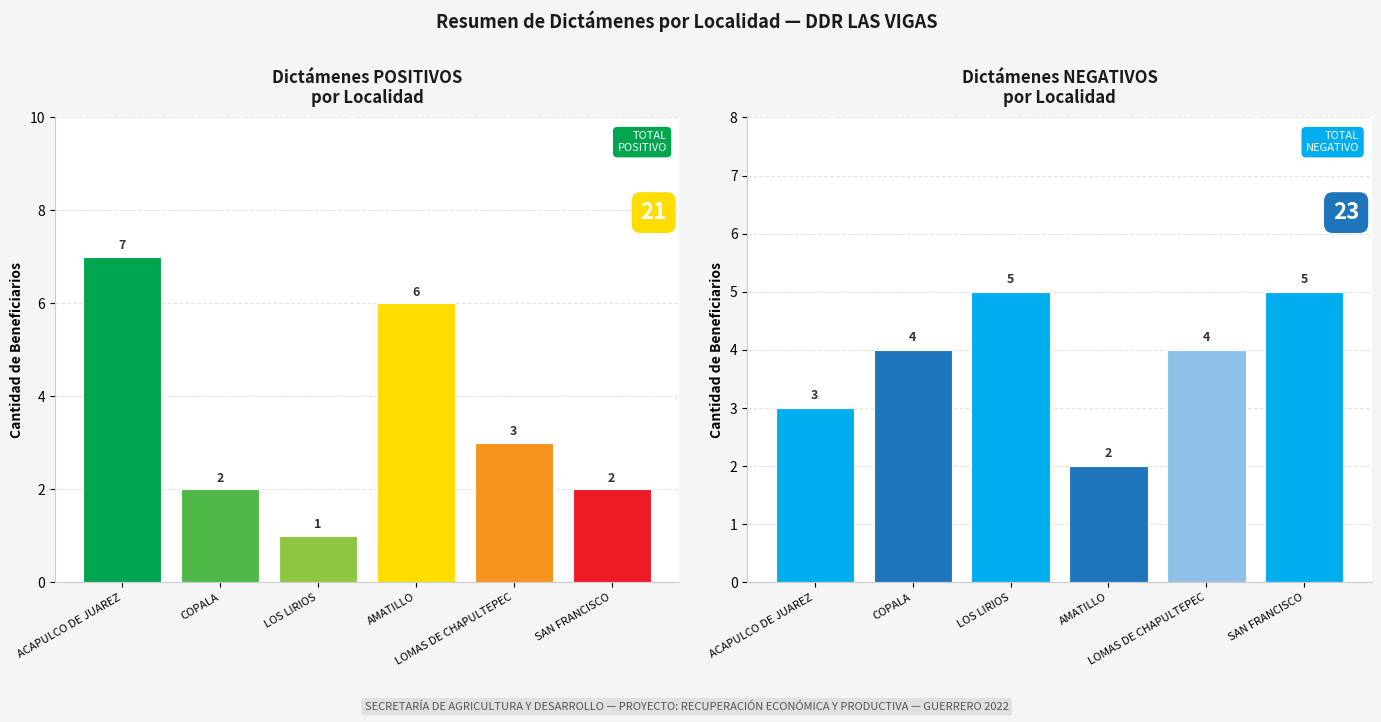

Which category has the lowest value in the POSITIVO series?

LOS LIRIOS